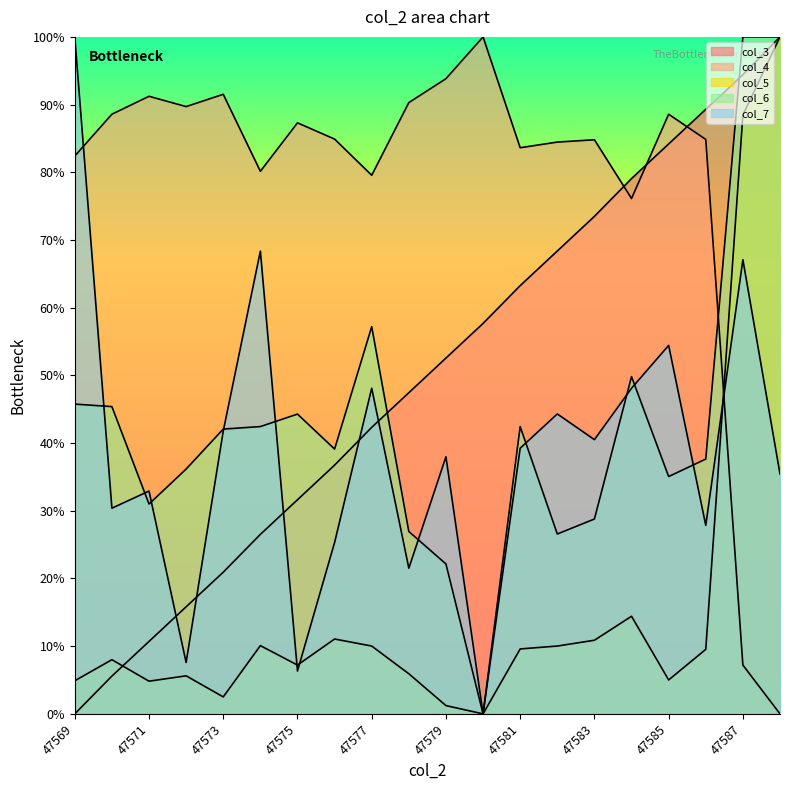

At which label does col_6 reach its peak?

47587